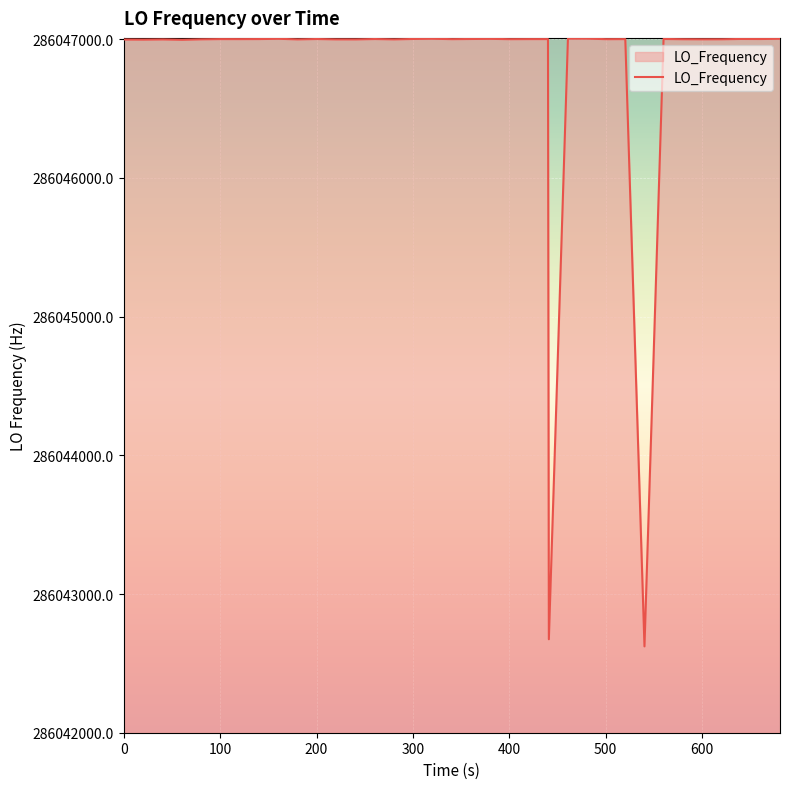

What is the smallest value displayed?

286042622.4